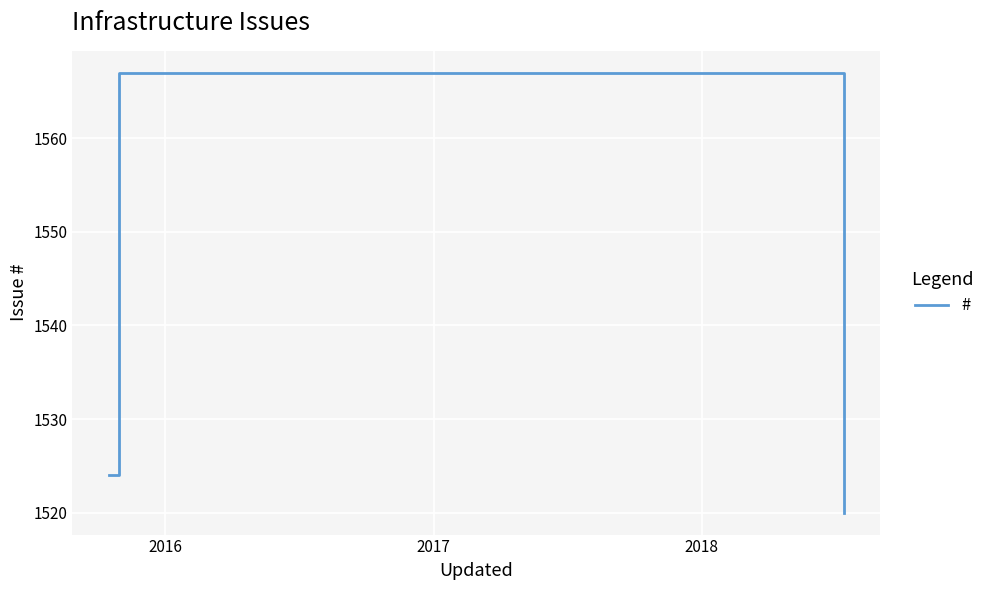

How many values are below 1524?

1